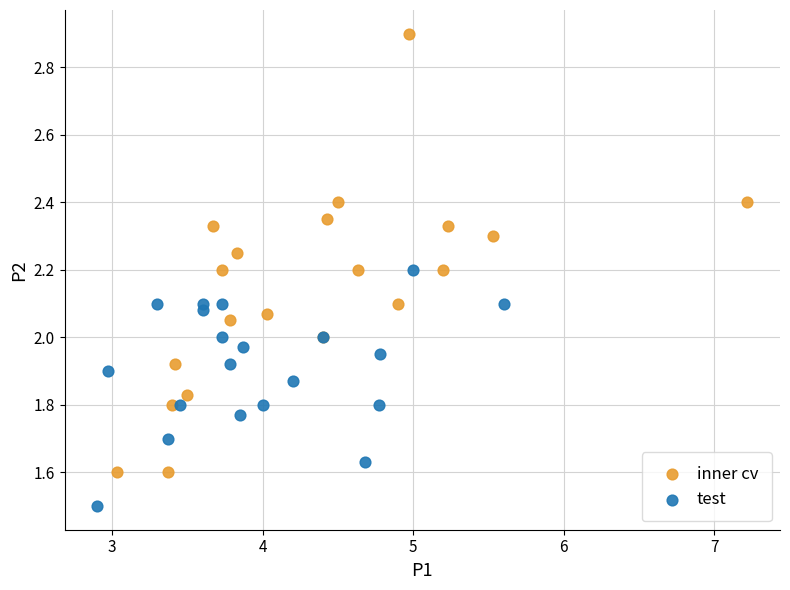

Which series contains the highest Y value?

inner cv